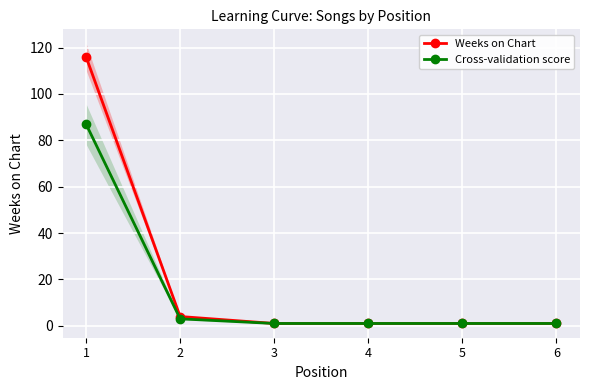

True or false: Cross-validation score and Weeks on Chart intersect in this chart.

False